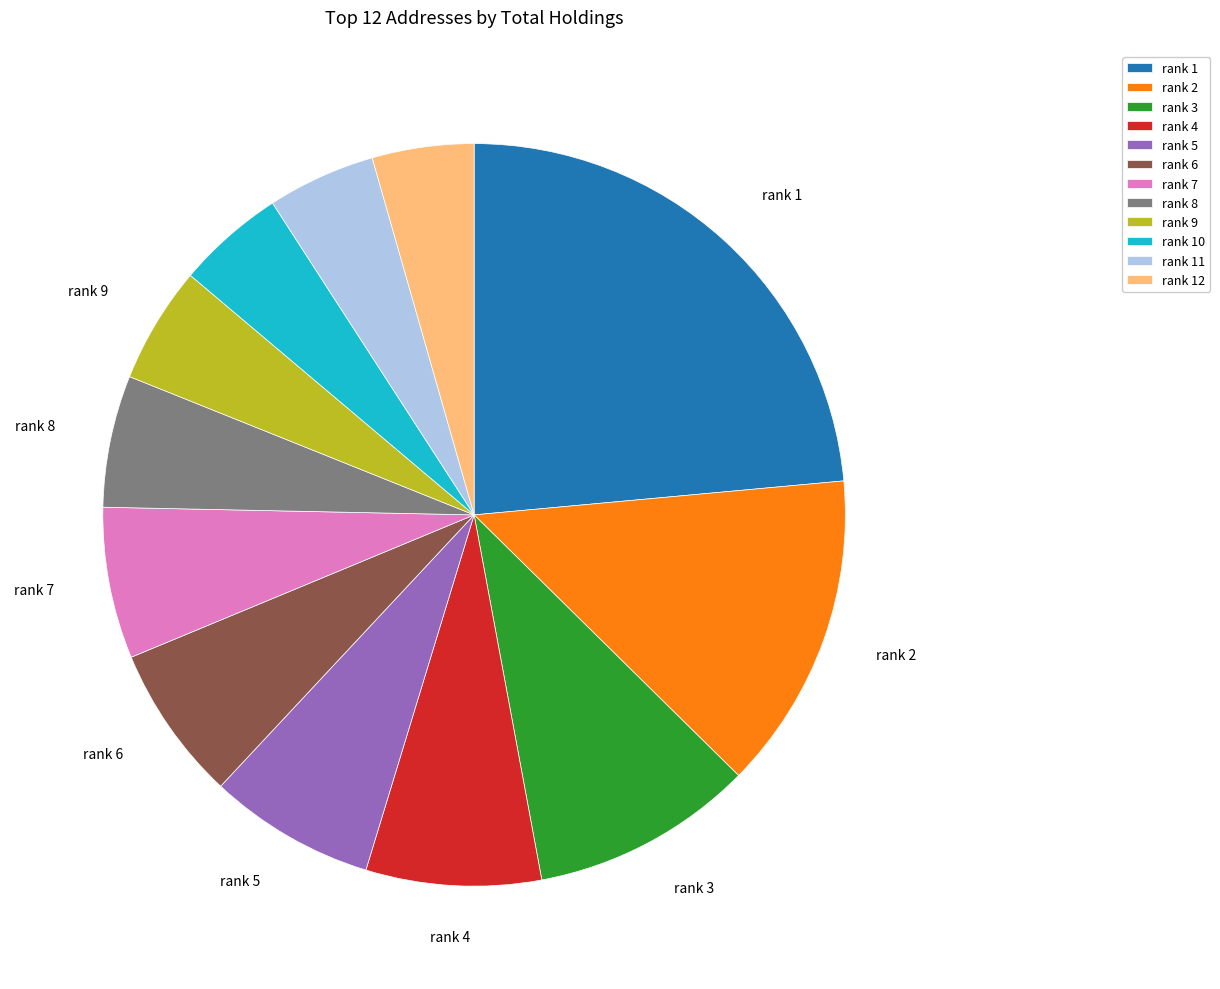

Which slice is the largest?

rank 1